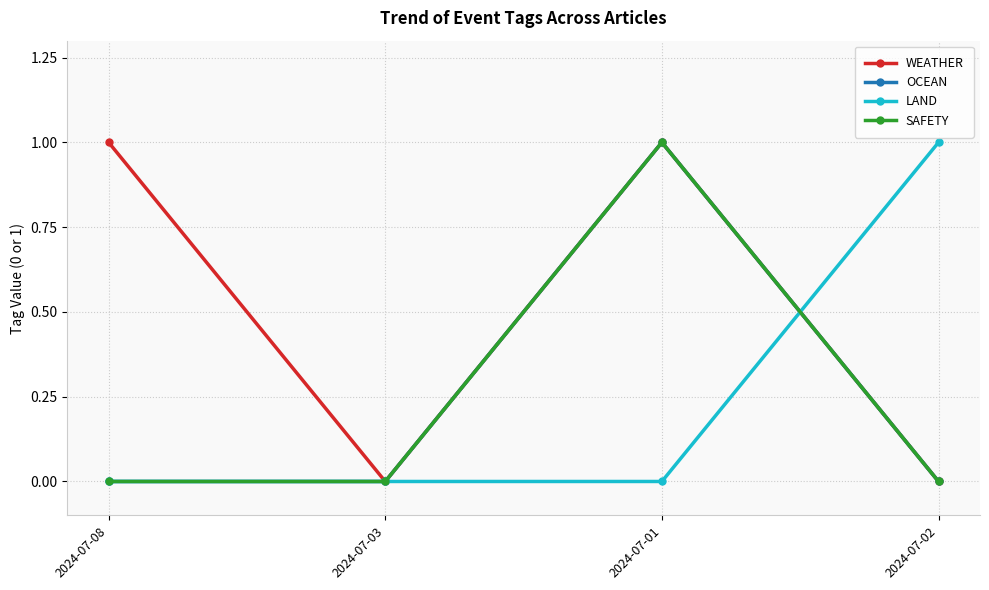

Reading left to right, extract all data points from this chart.

WEATHER: 2024-07-08=1	2024-07-03=0	2024-07-01=1	2024-07-02=0
OCEAN: 2024-07-08=0	2024-07-03=0	2024-07-01=1	2024-07-02=0
LAND: 2024-07-08=0	2024-07-03=0	2024-07-01=0	2024-07-02=1
SAFETY: 2024-07-08=0	2024-07-03=0	2024-07-01=1	2024-07-02=0